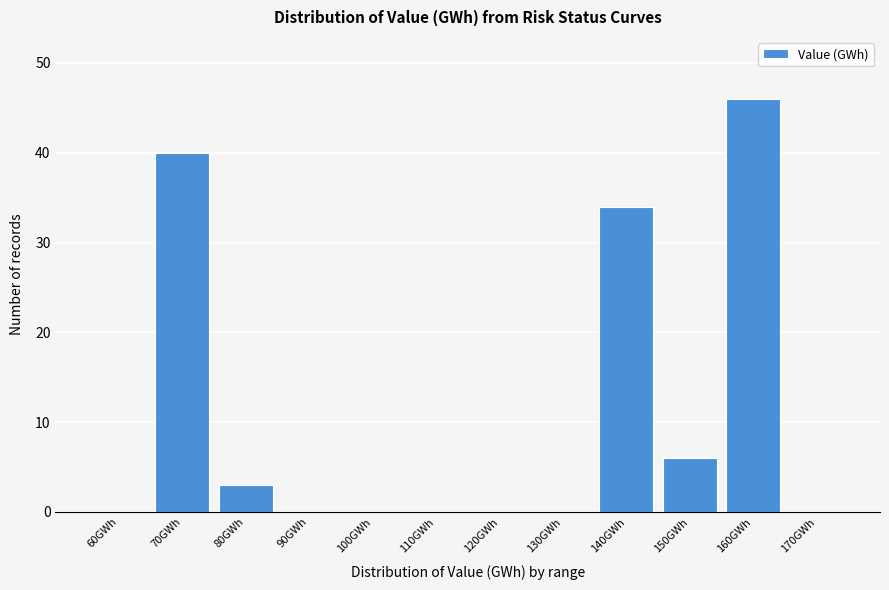

Reading right to left, what are all the values shown in this chart?

170GWh=0	160GWh=46	150GWh=6	140GWh=34	130GWh=0	120GWh=0	110GWh=0	100GWh=0	90GWh=0	80GWh=3	70GWh=40	60GWh=0